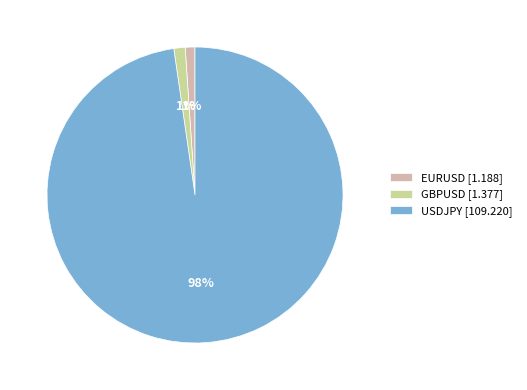

What percentage is the EURUSD slice, to the nearest percent?

1%